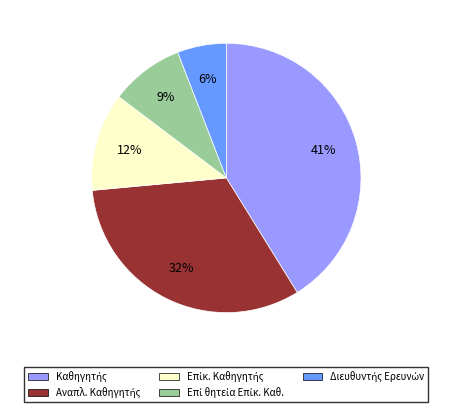

To the nearest percent, what is the difference between the largest and smallest slice percentages?

35%